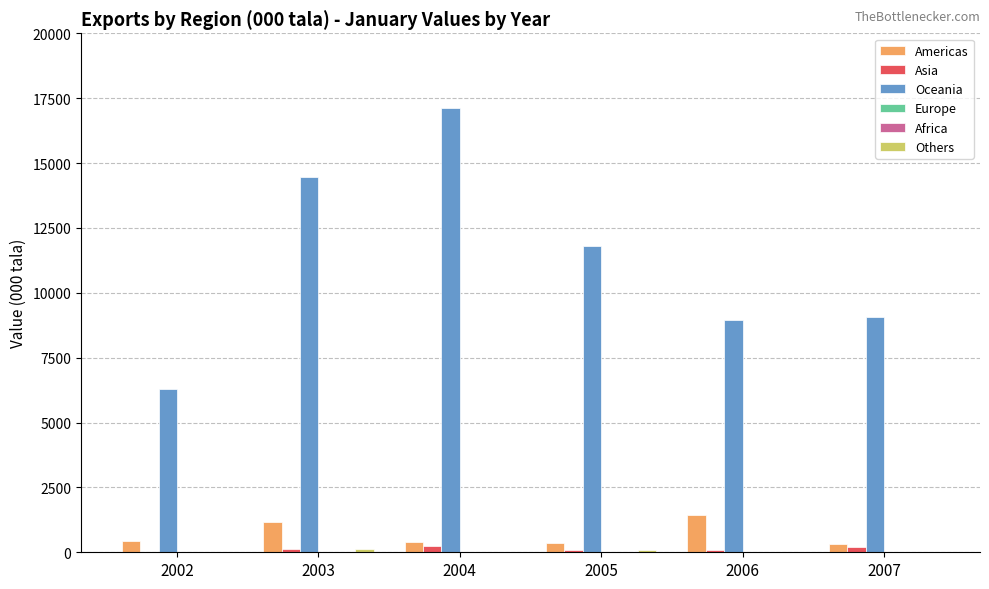

What is the greatest value displayed?

17136.7